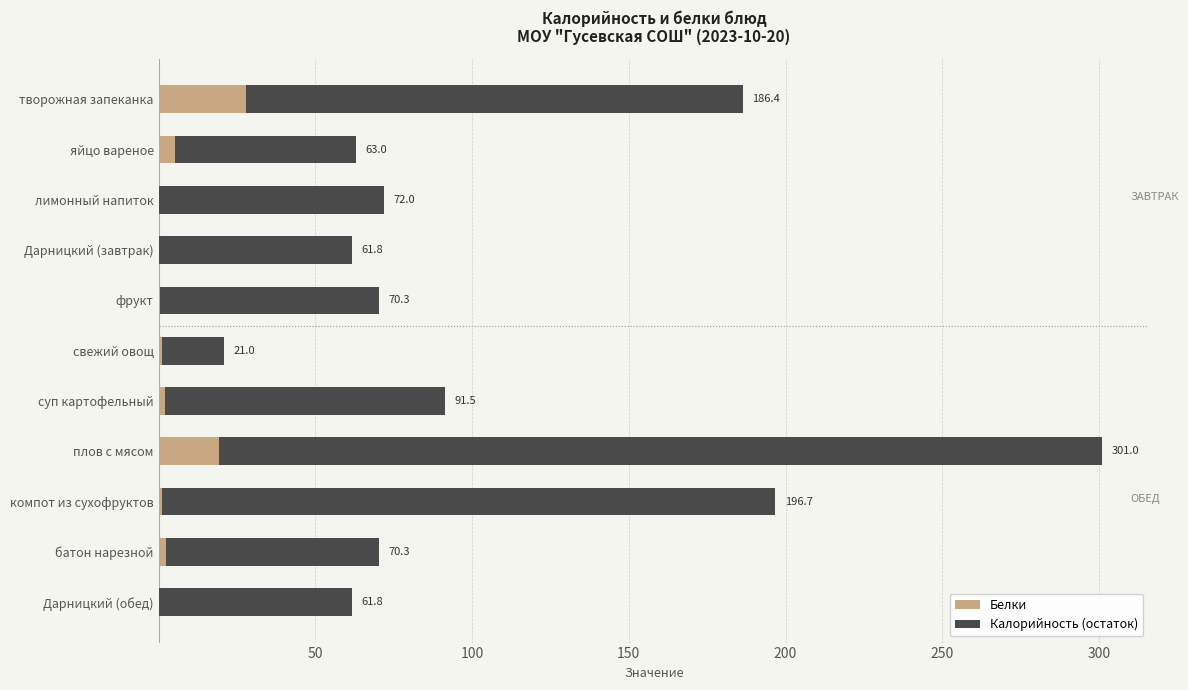

What are all the series names shown in the legend?

Белки, Калорийность (остаток)